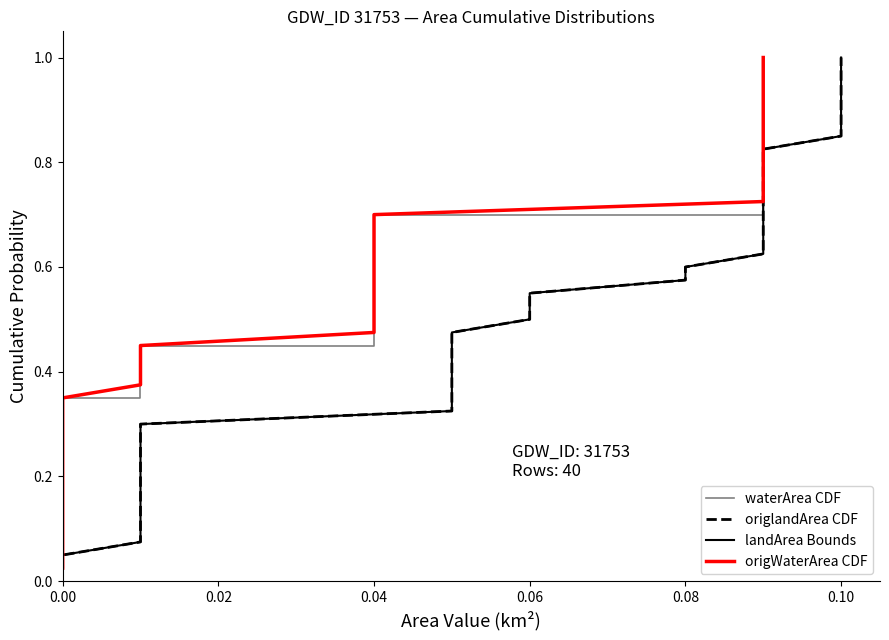

Which series has the largest range (max minus min)?

waterArea CDF